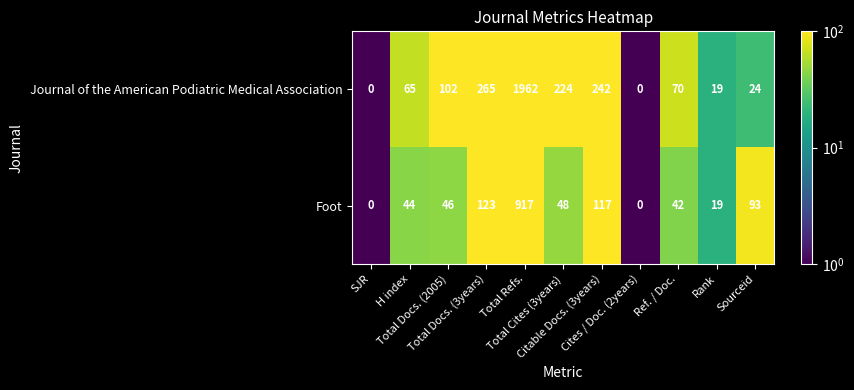

What is the maximum value for Foot?

917